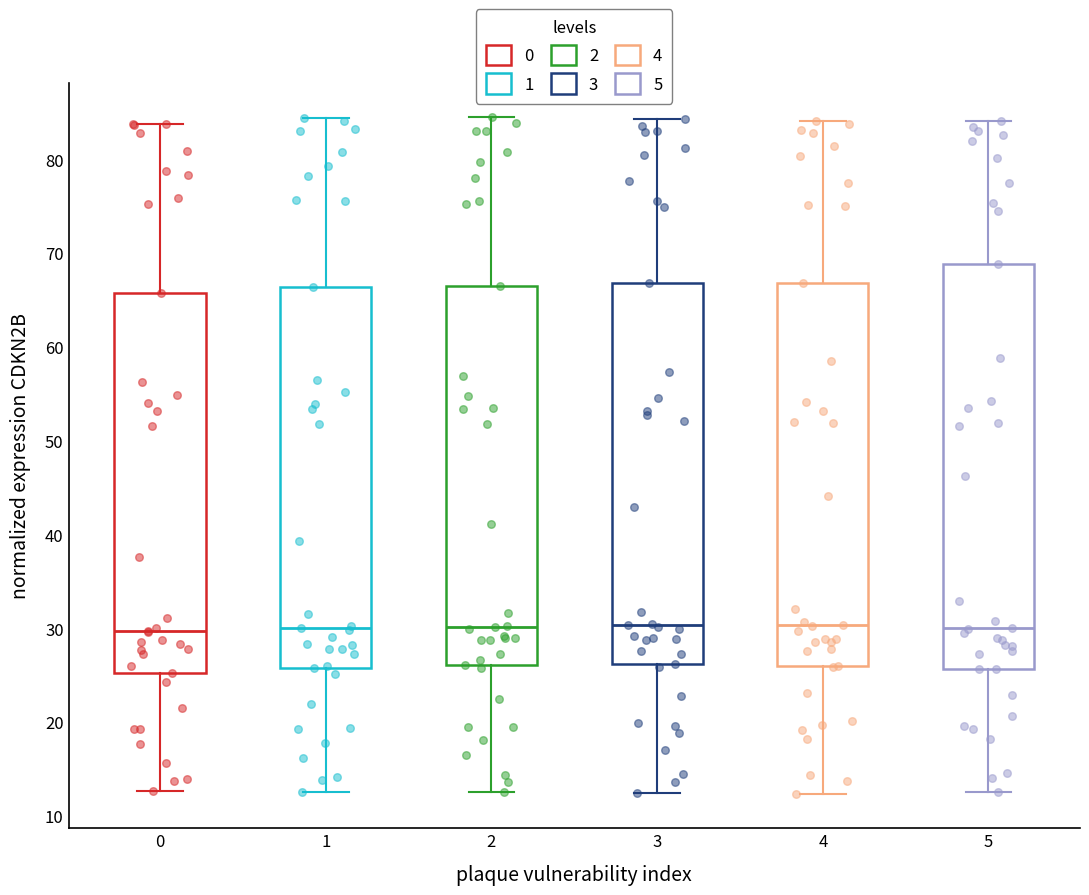

Reading left to right, transcribe this box plot: for each box, give where its median line is, the range the box spans, and where its two whiskers end, as read against the y-axis. The values are not printed on the chart, so give them approximately, as read against the axis.

0: median 30, box 25 to 66, whiskers 13 to 84
1: median 30, box 26 to 66, whiskers 13 to 84
2: median 30, box 26 to 67, whiskers 13 to 85
3: median 30, box 26 to 67, whiskers 12 to 84
4: median 30, box 26 to 67, whiskers 12 to 84
5: median 30, box 26 to 69, whiskers 13 to 84